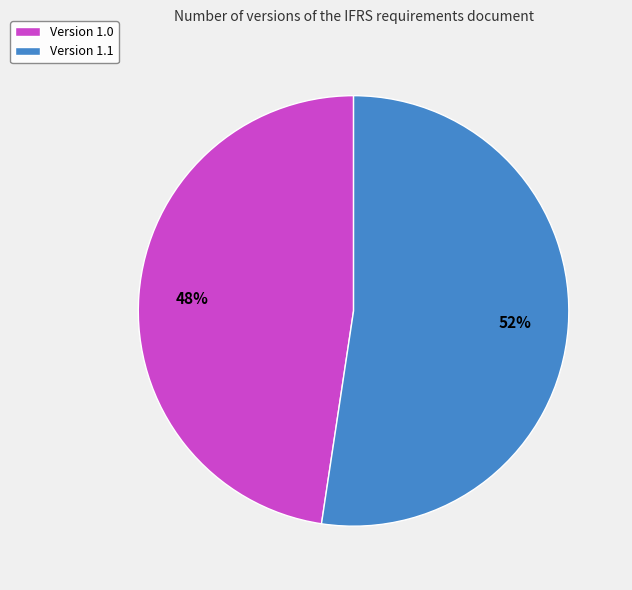

Which category accounts for the majority?

Version 1.1